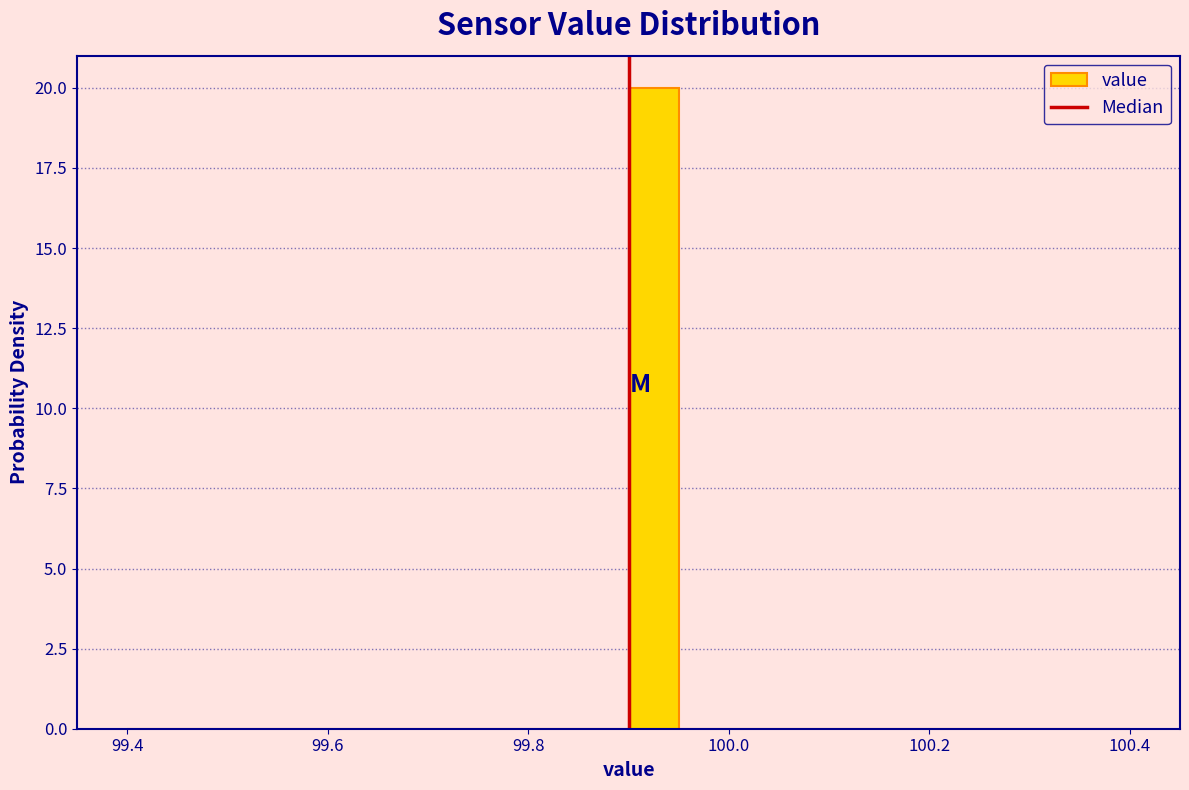

Read against the x-axis, roughly where is the centre of the tallest bar?

99.92